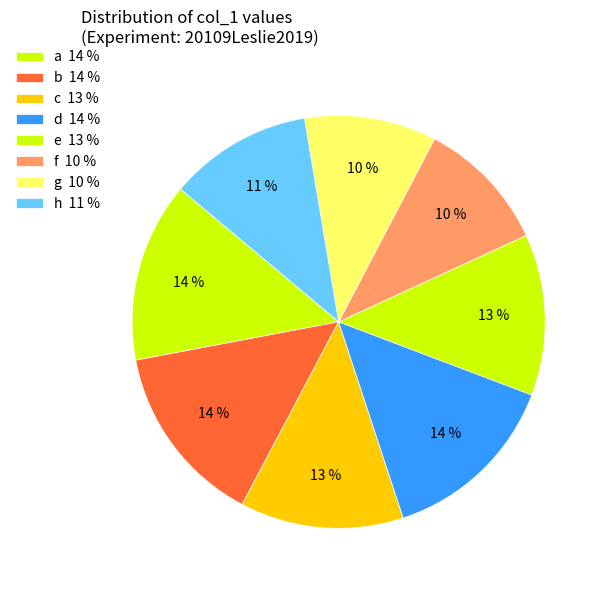

What is the change in value from g to h?

+1.9